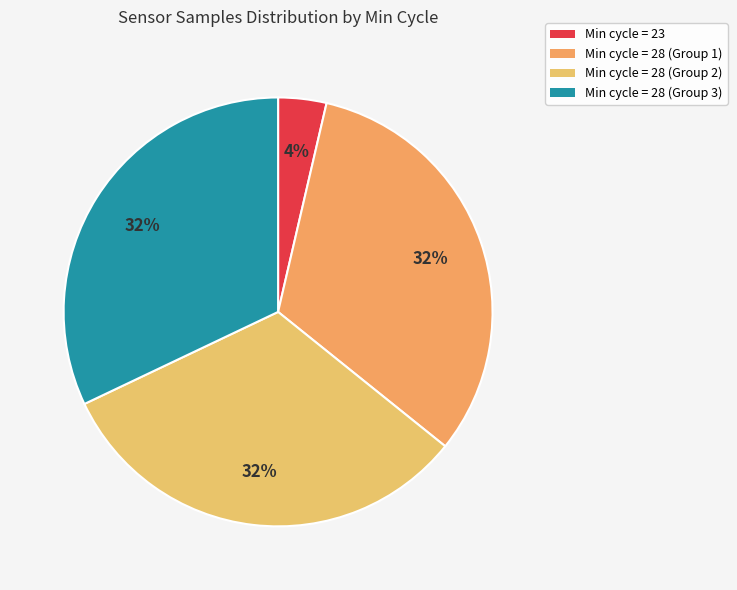

To the nearest percent, what is the average slice percentage?

25%